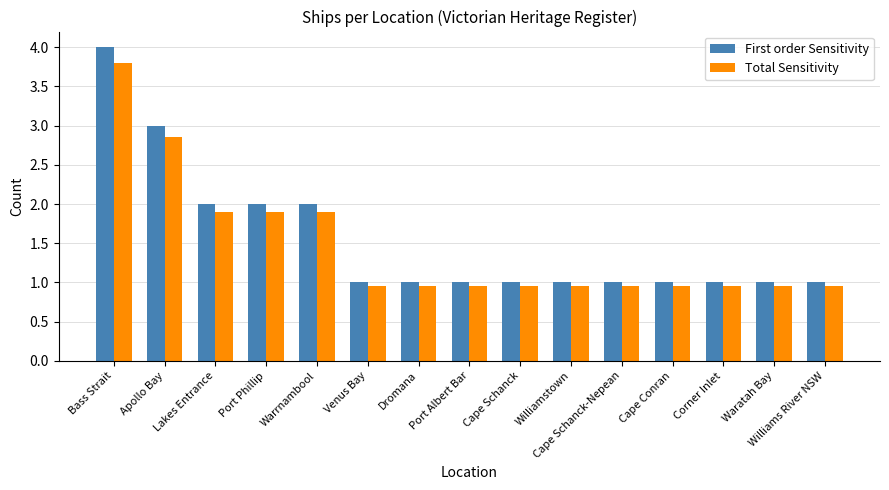

What is the spread (max minus min) of values at Lakes Entrance?

0.1